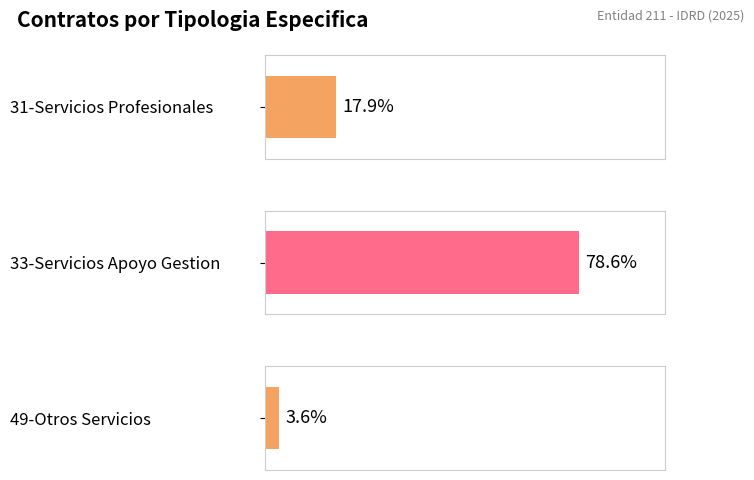

Which series has the widest spread of values?

Servicios Profesionales